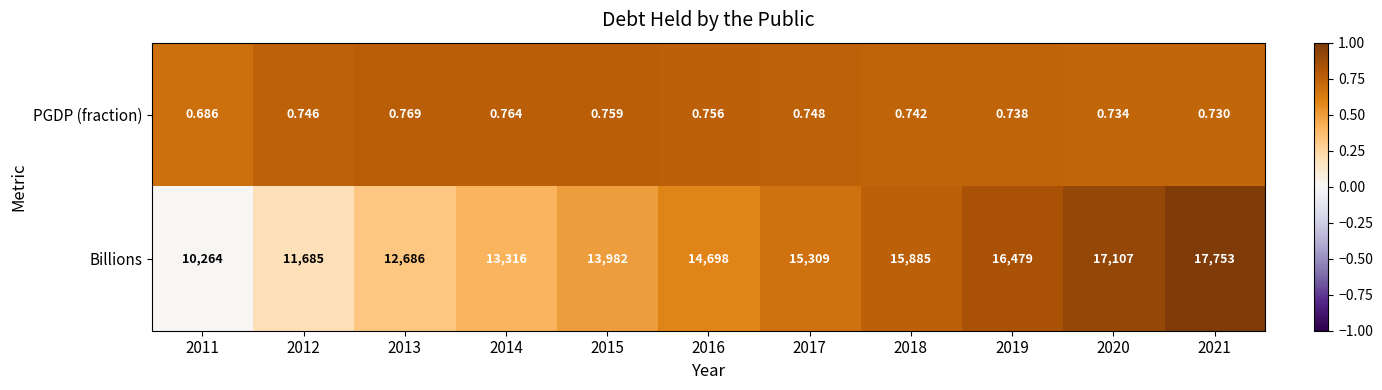

Which series has the largest range (max minus min)?

Billions